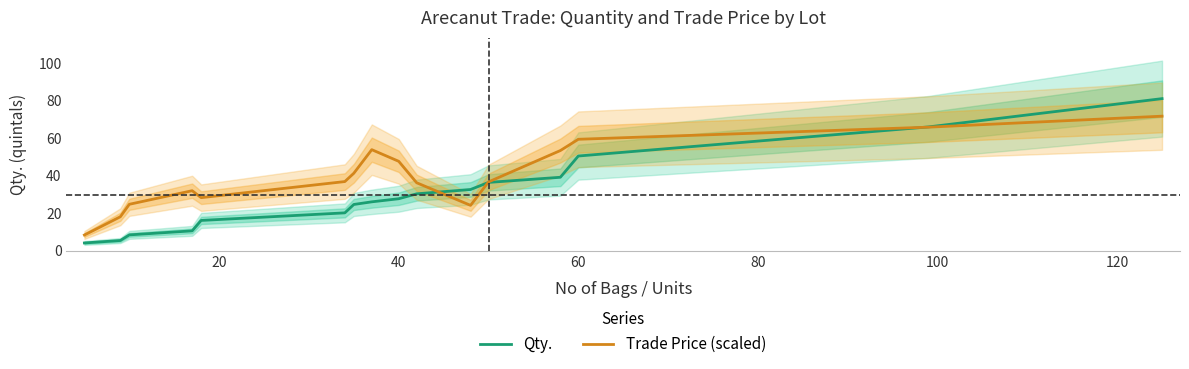

What is the minimum value for Trade Price (scaled)?

8.4